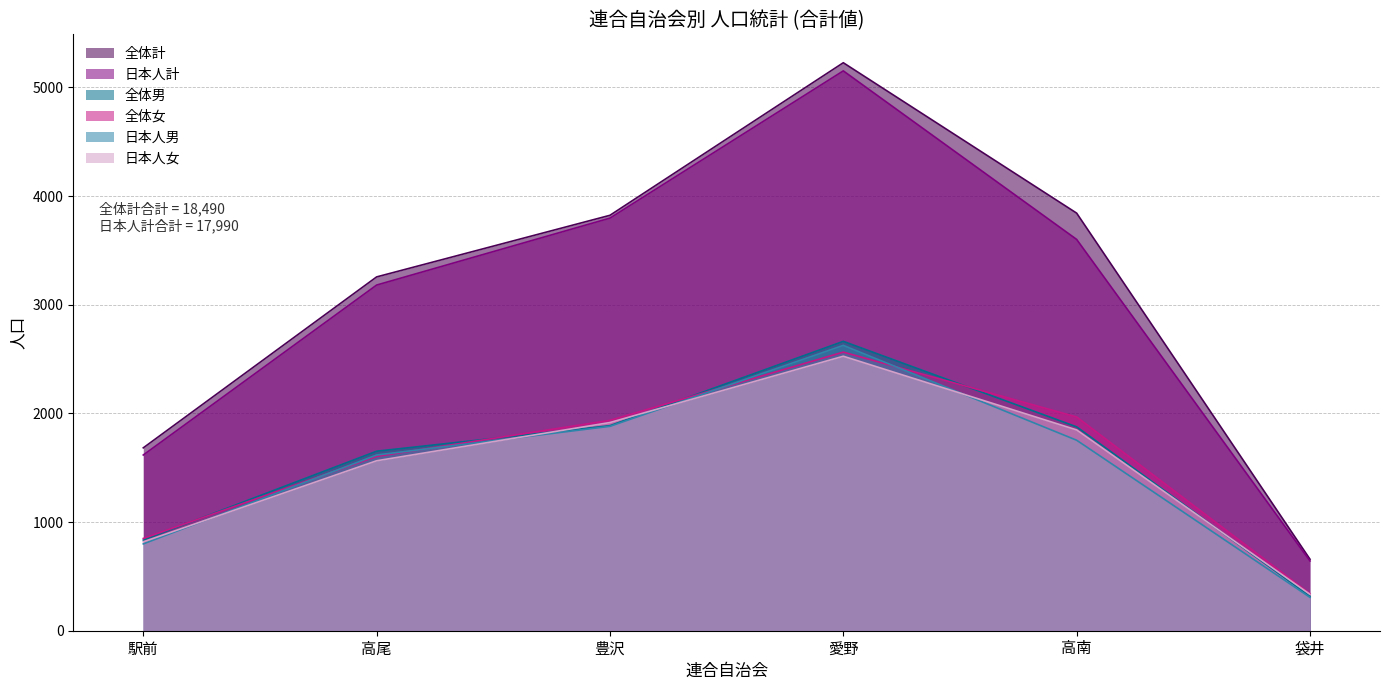

Which series has the largest range (max minus min)?

全体計